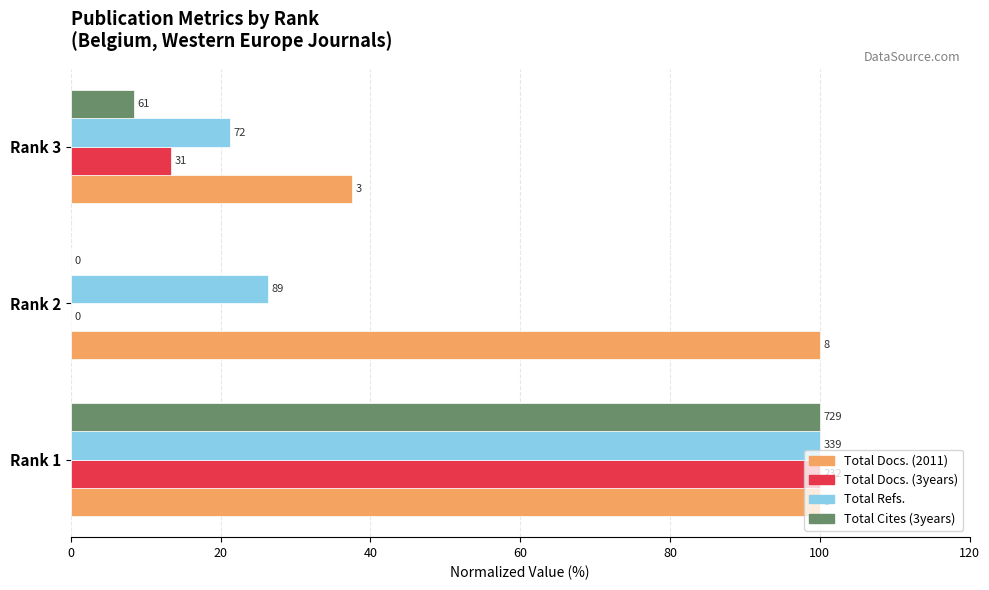

What are all the series names shown in the legend?

Total Docs. (2011), Total Docs. (3years), Total Refs., Total Cites (3years)